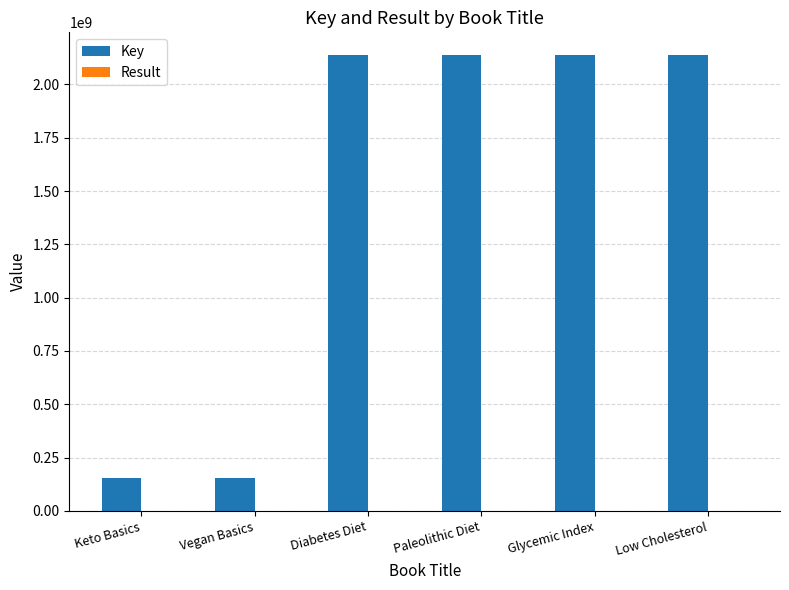

What is the sum of all Key values?

8858501886